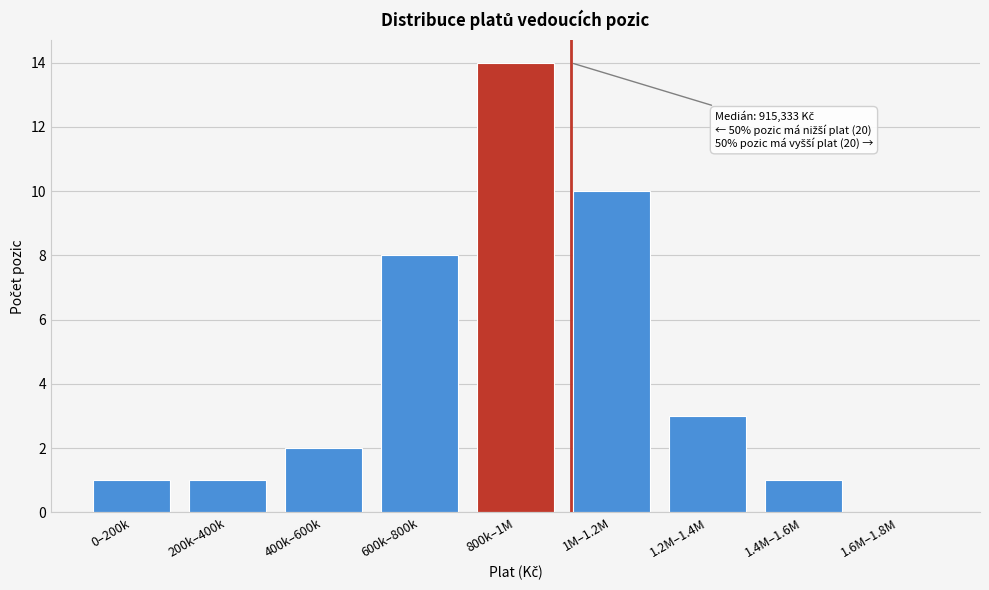

Reading left to right, what are all the values shown in this chart?

0–200k=1	200k–400k=1	400k–600k=2	600k–800k=8	800k–1M=14	1M–1.2M=10	1.2M–1.4M=3	1.4M–1.6M=1	1.6M–1.8M=0